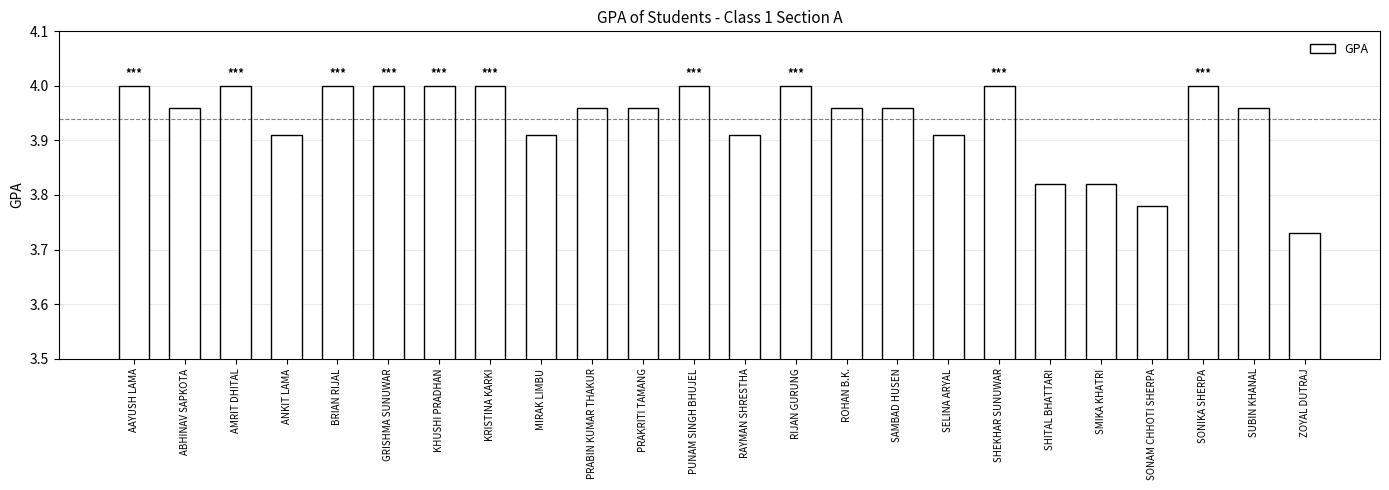

Which category has the lowest value across all series?

ZOYAL DUTRAJ